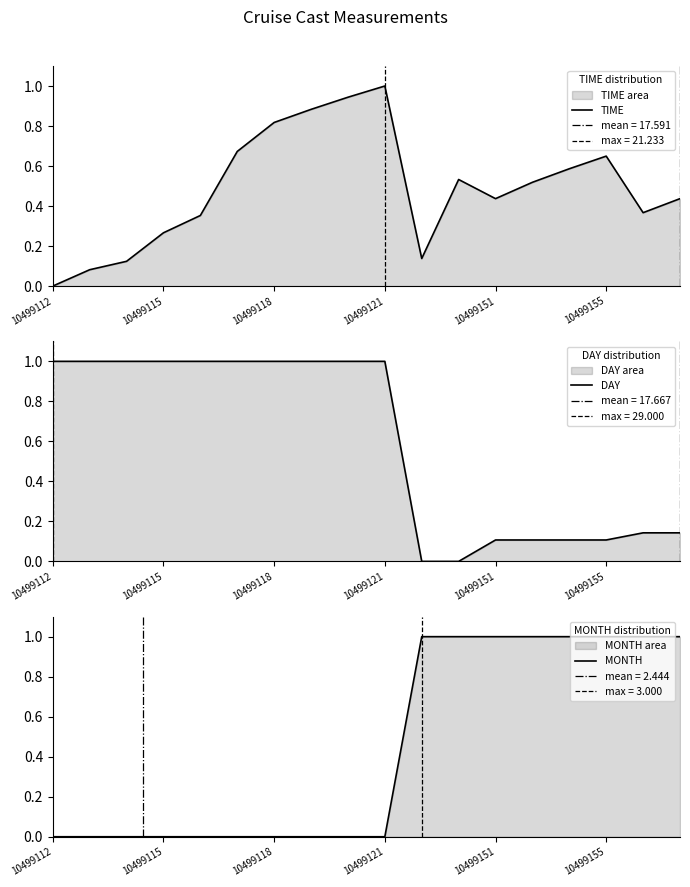

Is it true that TIME equals 1.2 at 10499118?

False